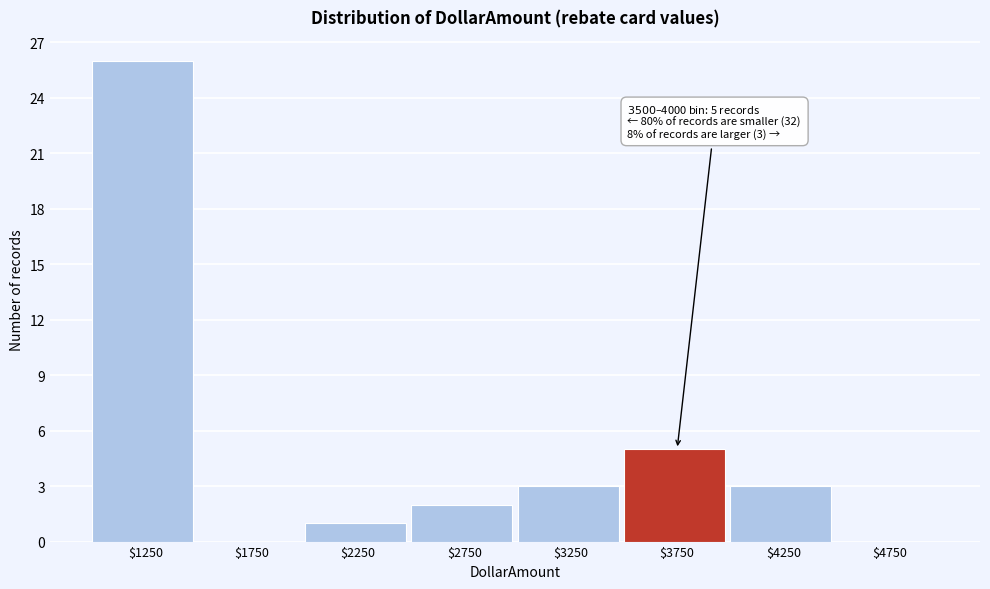

Which range on the x-axis has the tallest bar?

1000 to 1500